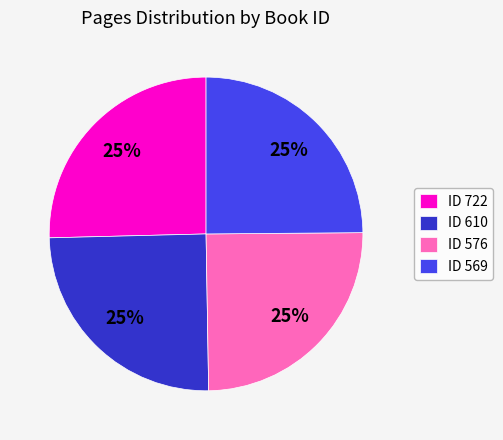

The ID 576 slice represents 25% of the pie. True or false?

True